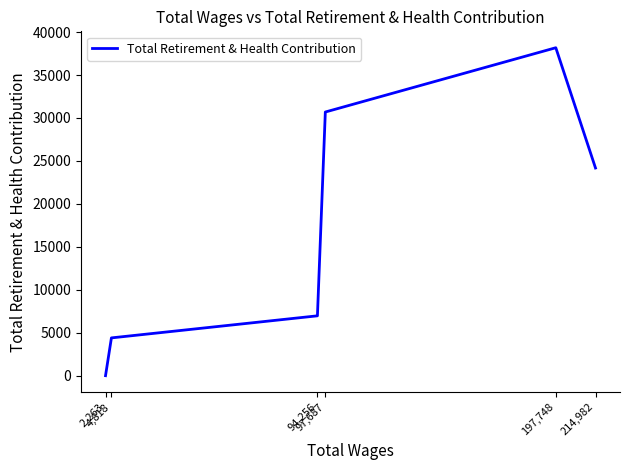

How many points are higher than both their immediate neighbors (excluding endpoints)?

1